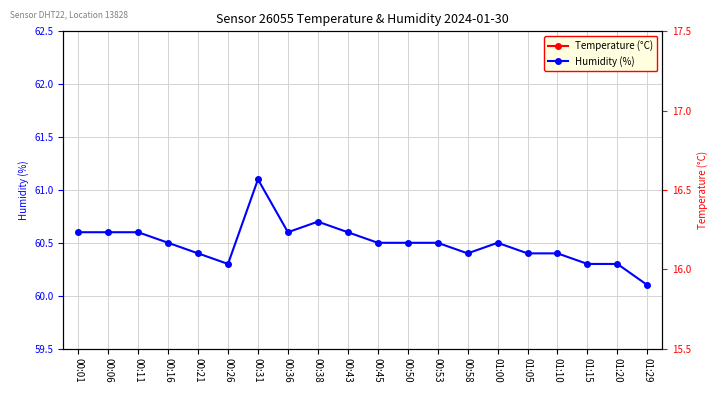

List the labels in order of Humidity (%) value, largest first.

00:31, 00:38, 00:01, 00:06, 00:11, 00:36, 00:43, 00:16, 00:45, 00:50, 00:53, 01:00, 00:21, 00:58, 01:05, 01:10, 00:26, 01:15, 01:20, 01:29